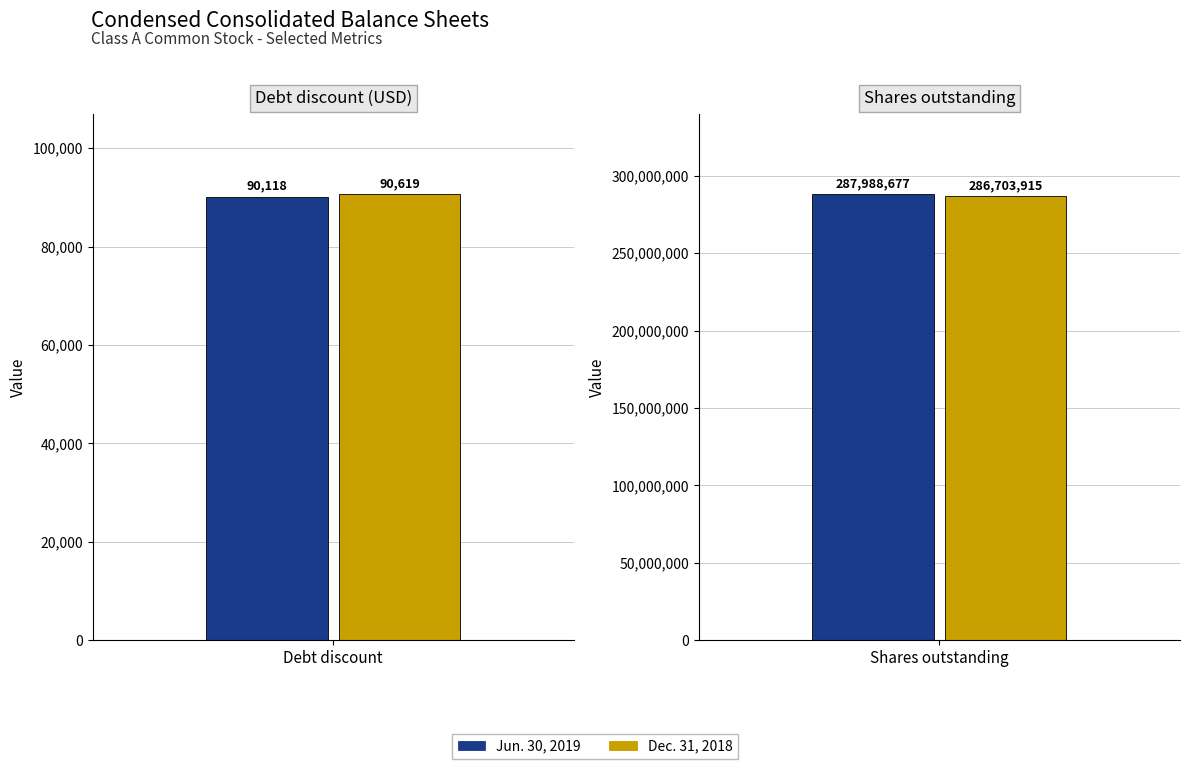

Does the chart contain stacked bars?

No